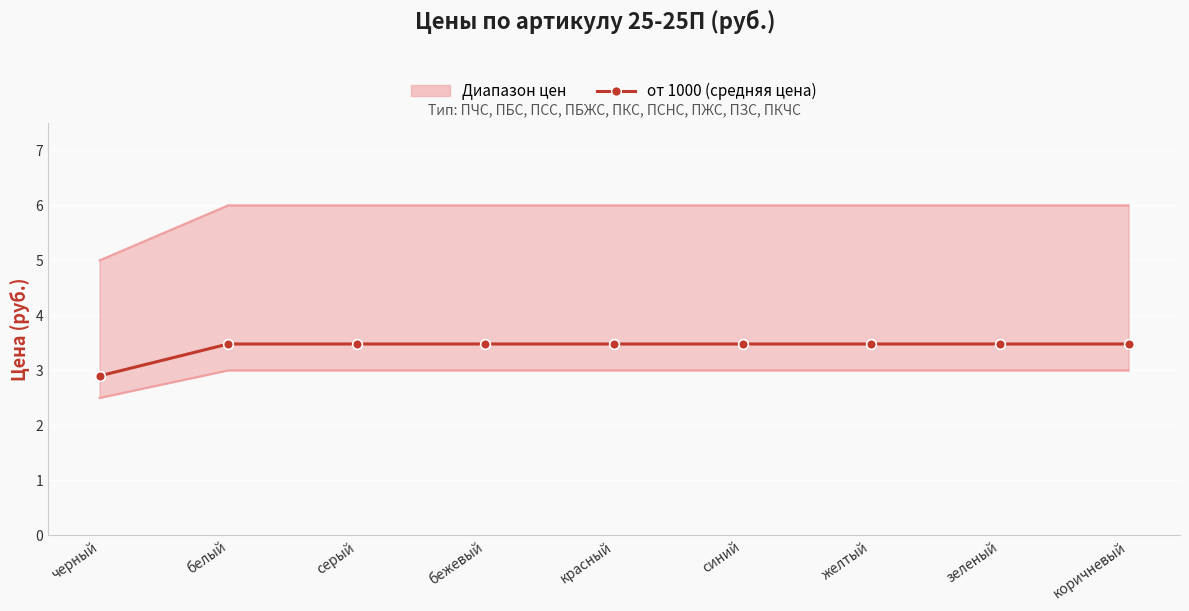

What value does the от 10000 series have at зеленый?

3.0